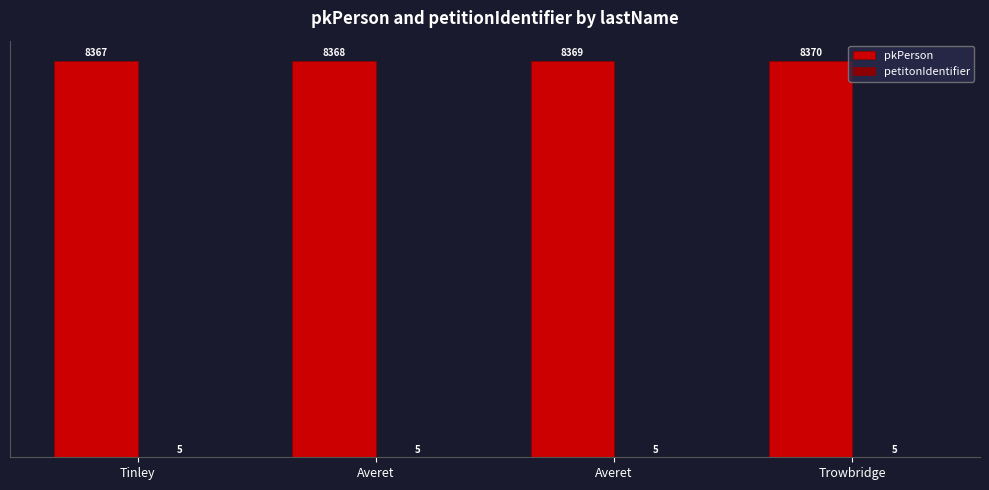

Reading left to right, what are all the values shown in this chart?

pkPerson: 8367	8368	8369	8370
petitonIdentifier: 5	5	5	5